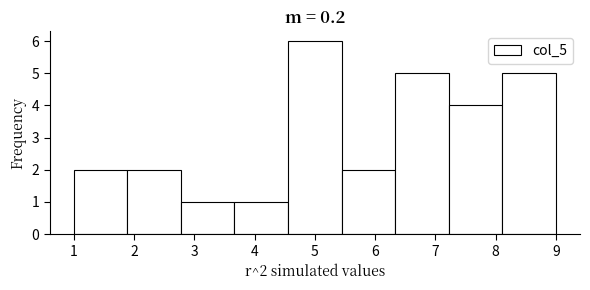

Over which range of the x-axis is the bar tallest?

4.6 to 5.4